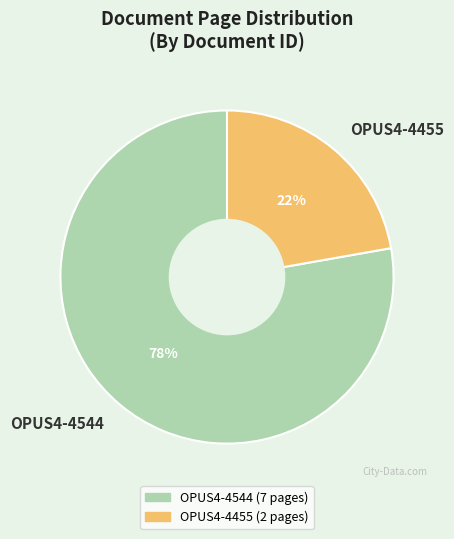

Do OPUS4-4544 and OPUS4-4455 together represent more than half of the pie?

Yes